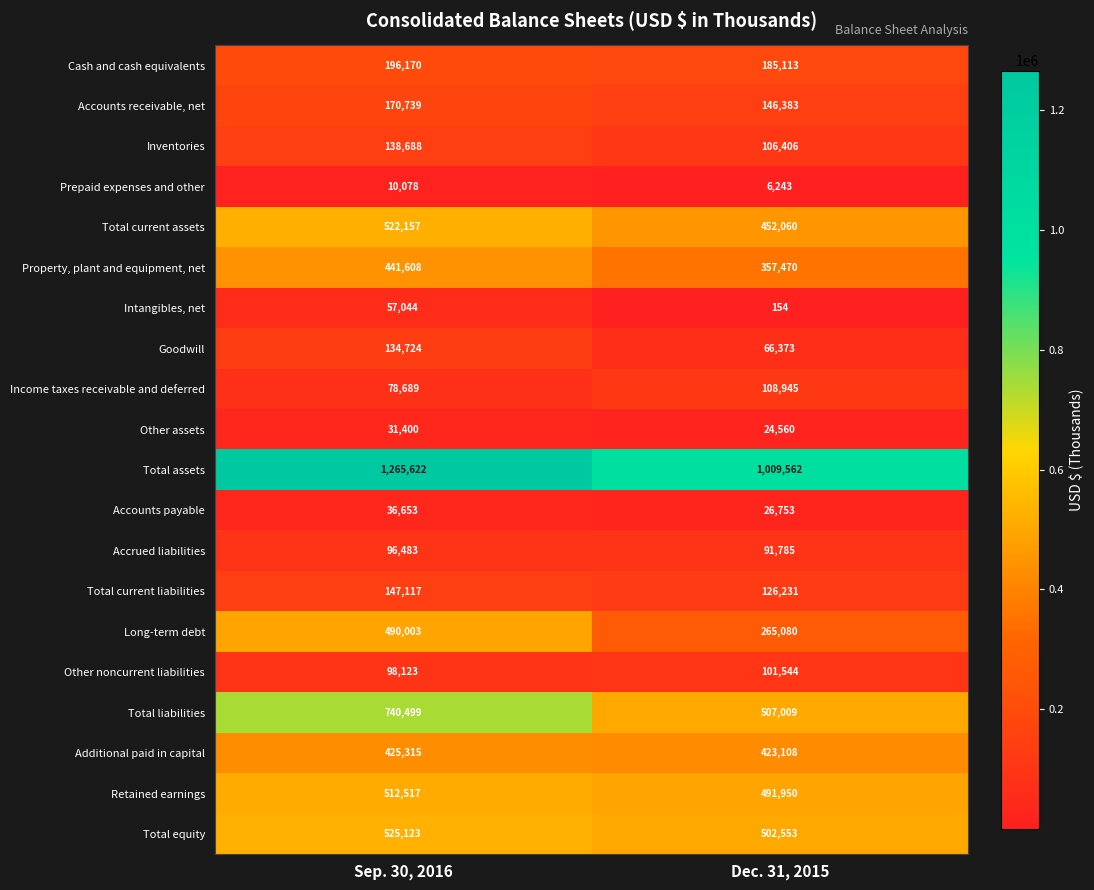

What is the maximum value shown in the chart?

1265622